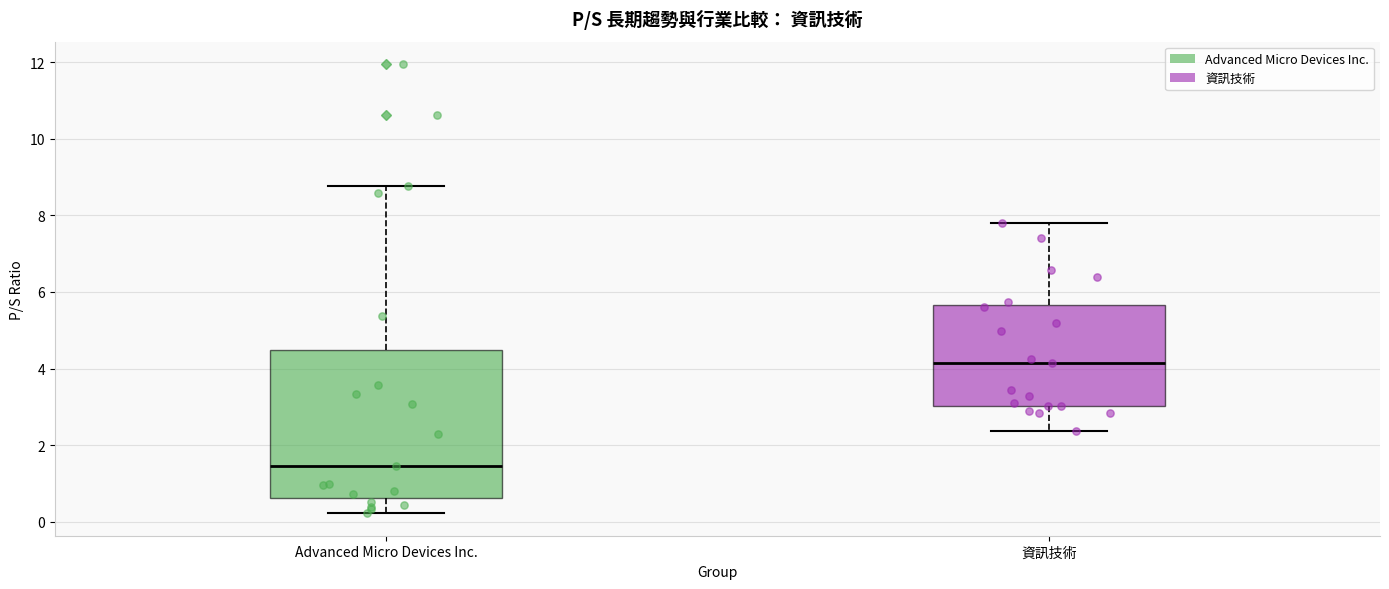

Where does the lower whisker of the box for Advanced Micro Devices Inc. end on the y-axis? The values are not printed on the chart, so give them approximately, as read against the axis.

0.2